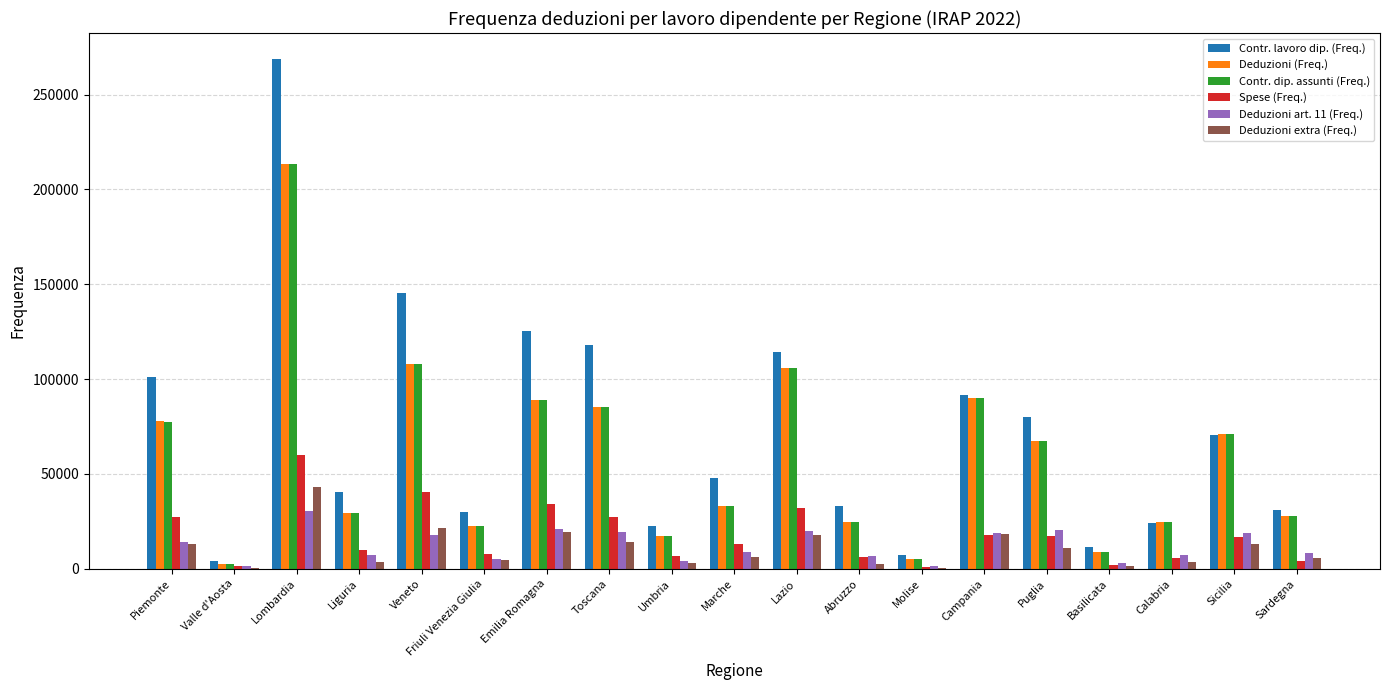

What is the sum of the Contr. dip. assunti (Freq.) values at Toscana and Emilia Romagna?

174255